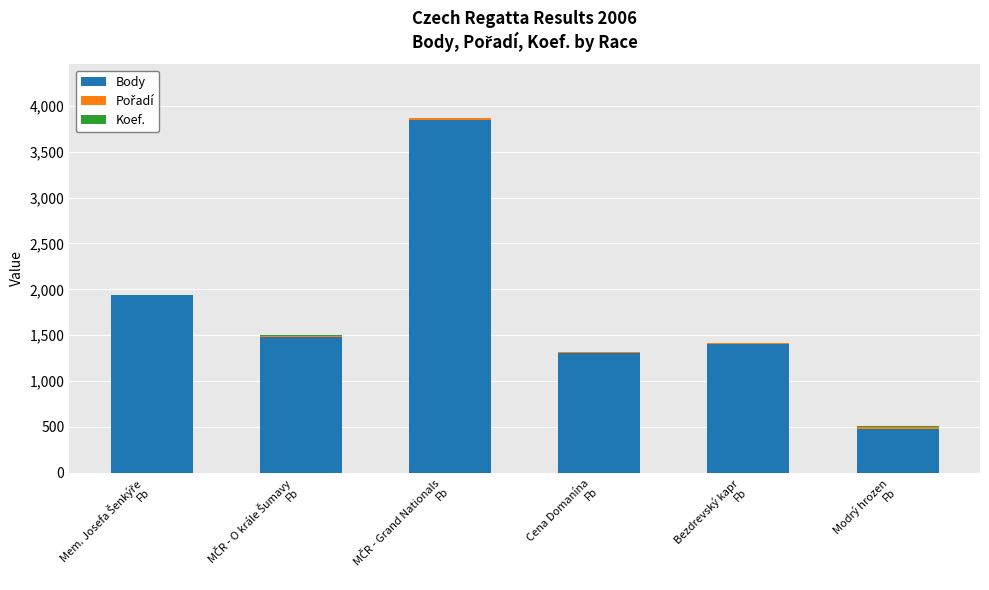

What is the highest value of the Body series?

3850